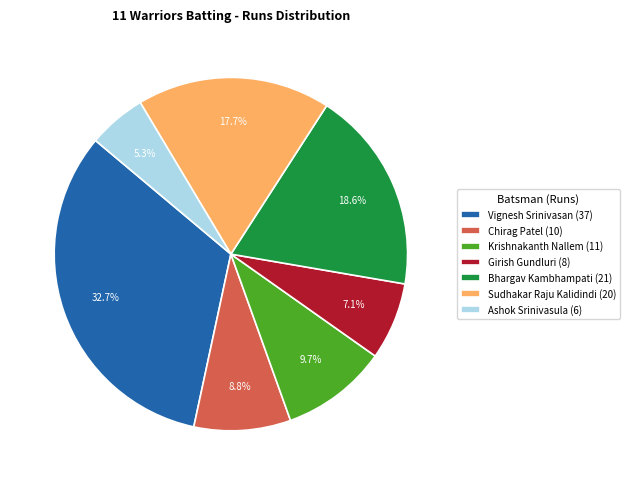

Is there a majority slice in this chart?

No